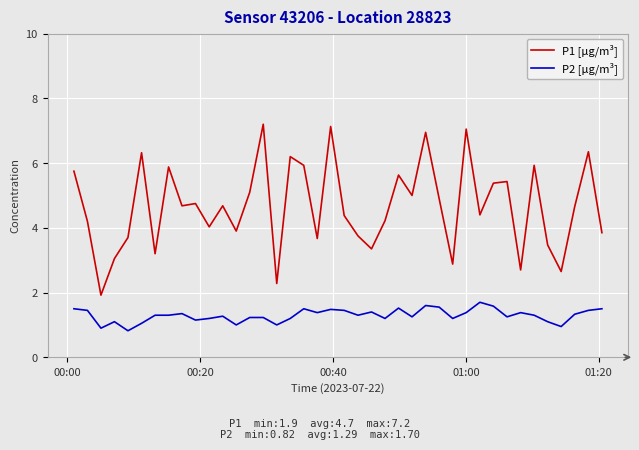

Which series has the largest total across all categories?

P1 [µg/m³]